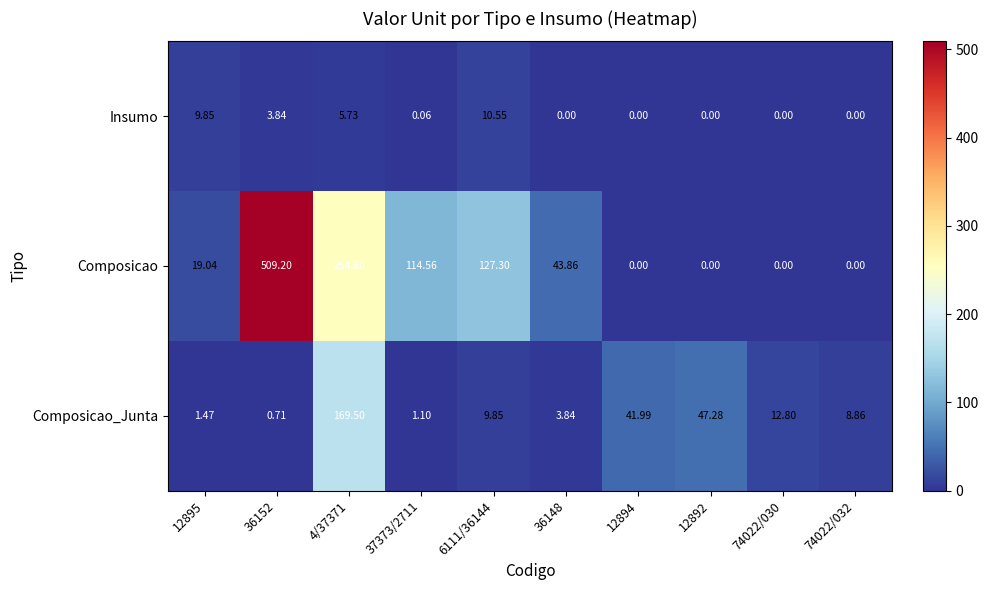

Which series has the widest spread of values?

Composicao